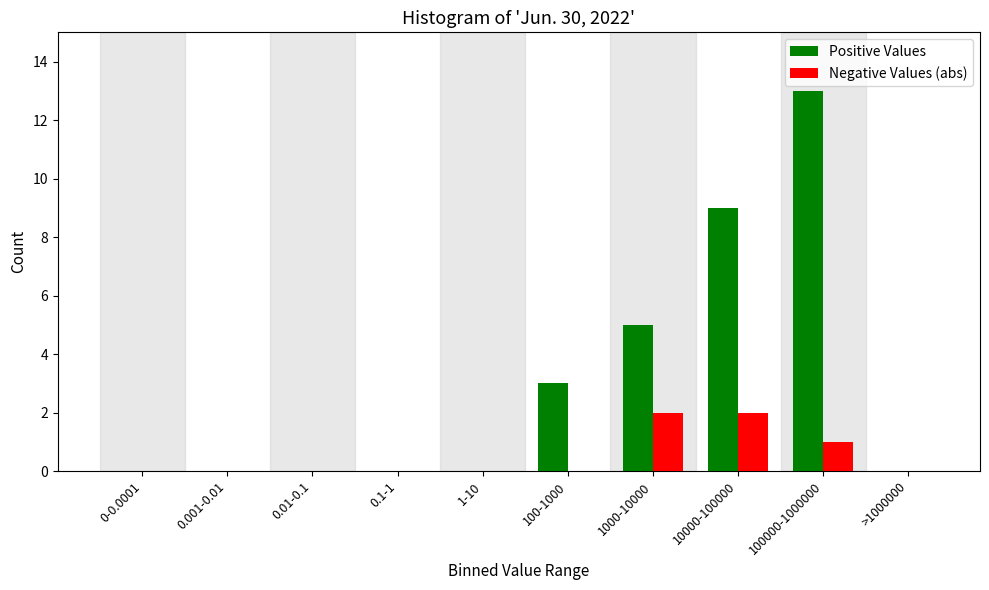

Reading left to right, what are all the values shown in this chart?

Positive Values: 0-0.0001=0	0.001-0.01=0	0.01-0.1=0	0.1-1=0	1-10=0	100-1000=3	1000-10000=5	10000-100000=9	100000-1000000=13	>1000000=0
Negative Values (abs): 0-0.0001=0	0.001-0.01=0	0.01-0.1=0	0.1-1=0	1-10=0	100-1000=0	1000-10000=2	10000-100000=2	100000-1000000=1	>1000000=0